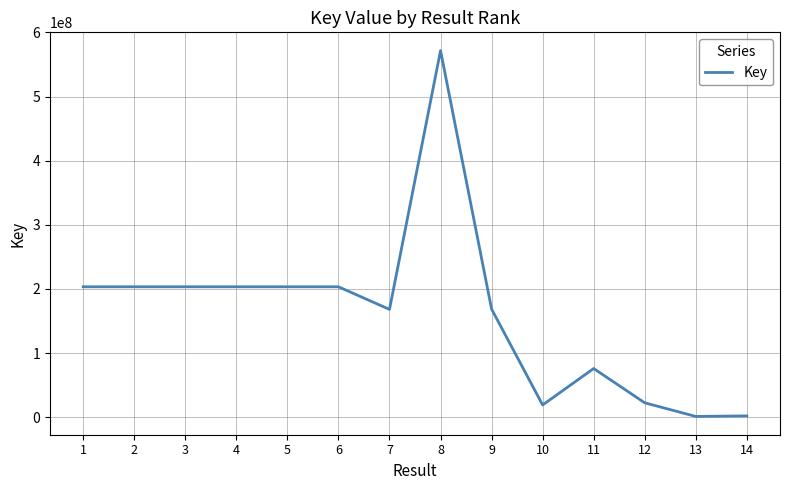

Is it true that the value at 6 is 101711443?

False